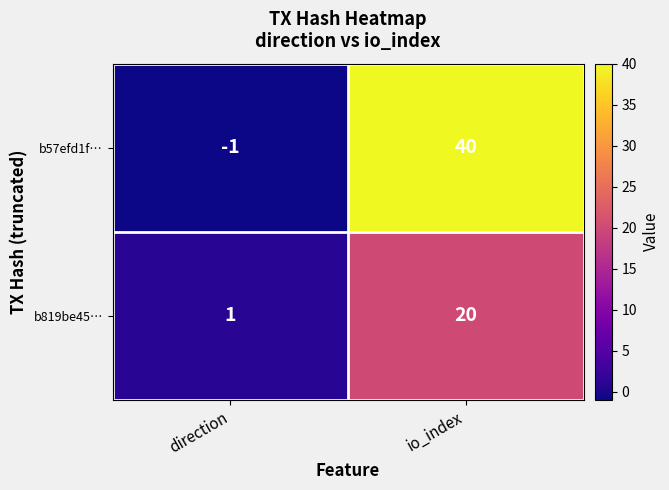

How many data points does each series have?

2